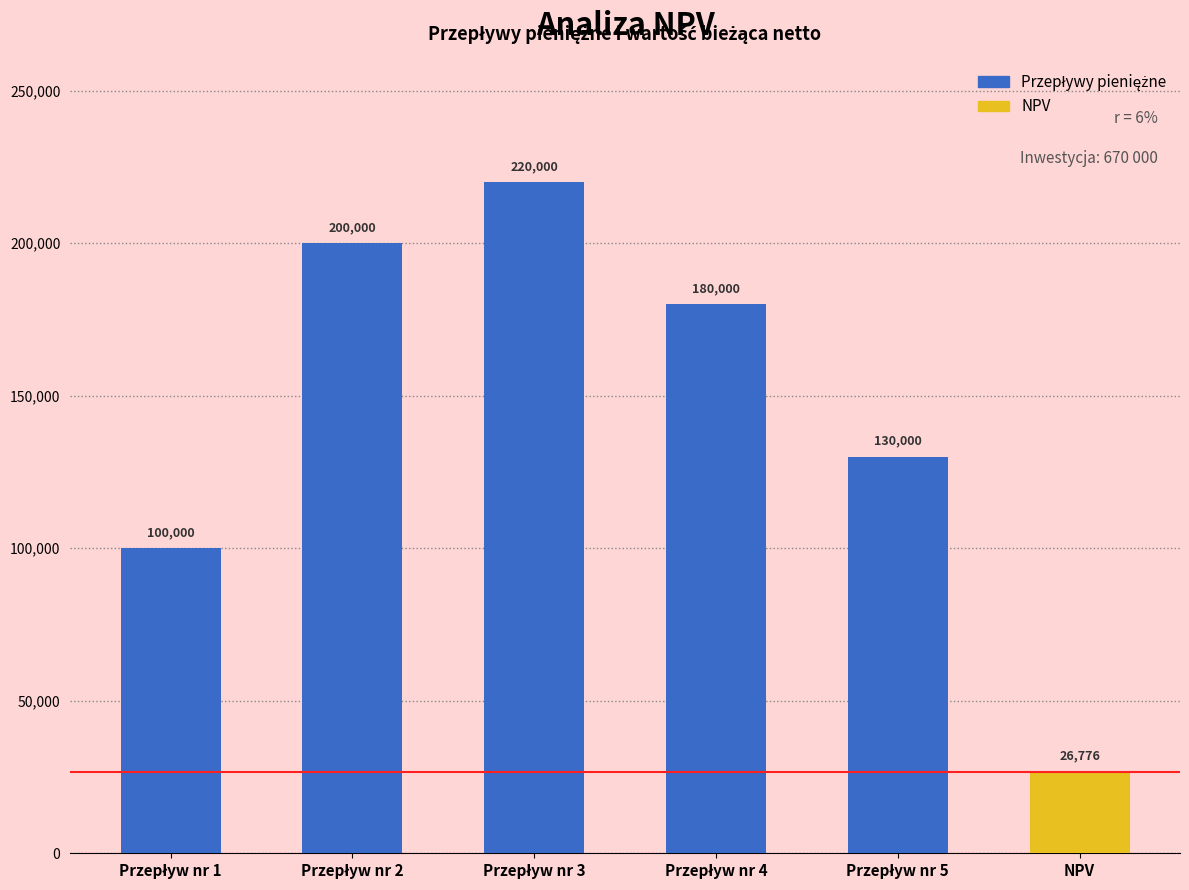

What is the smallest value displayed?

26775.6